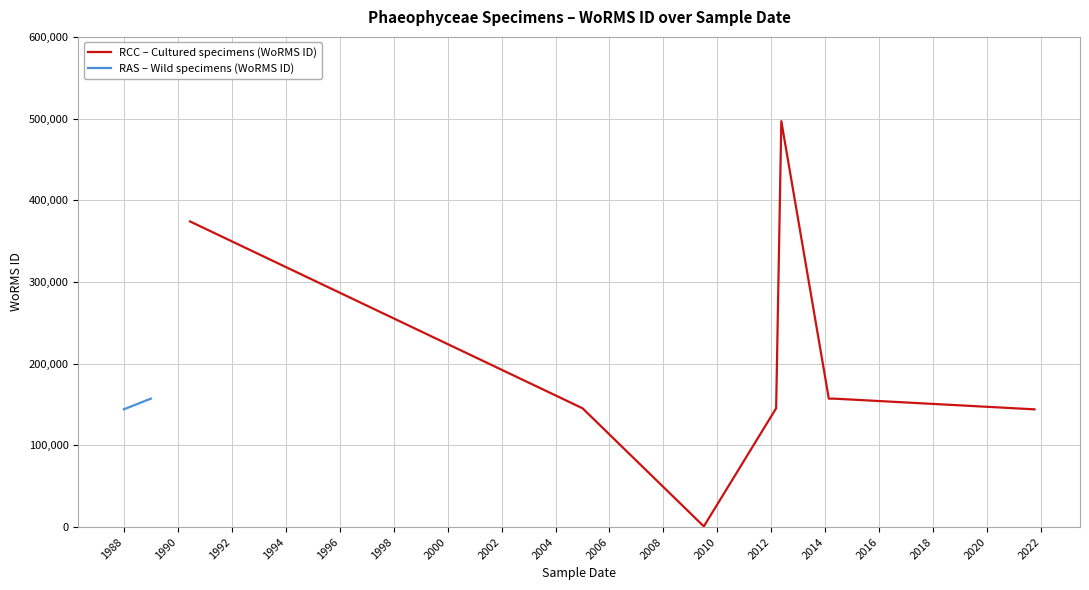

What is the difference between the maximum and second lowest values?

352734